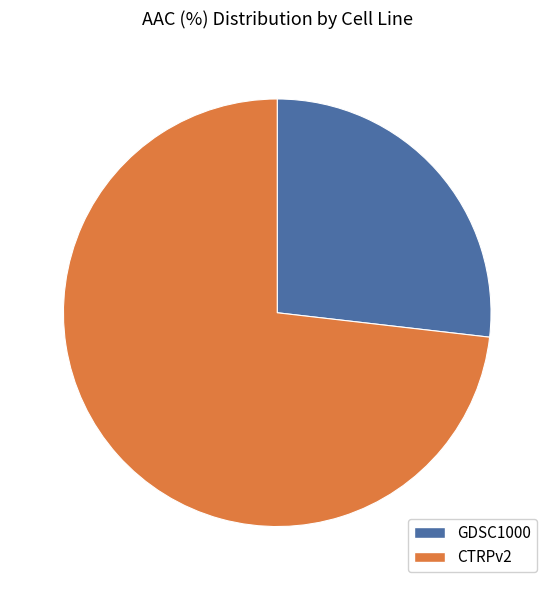

Which category has the smallest portion of the pie?

GDSC1000